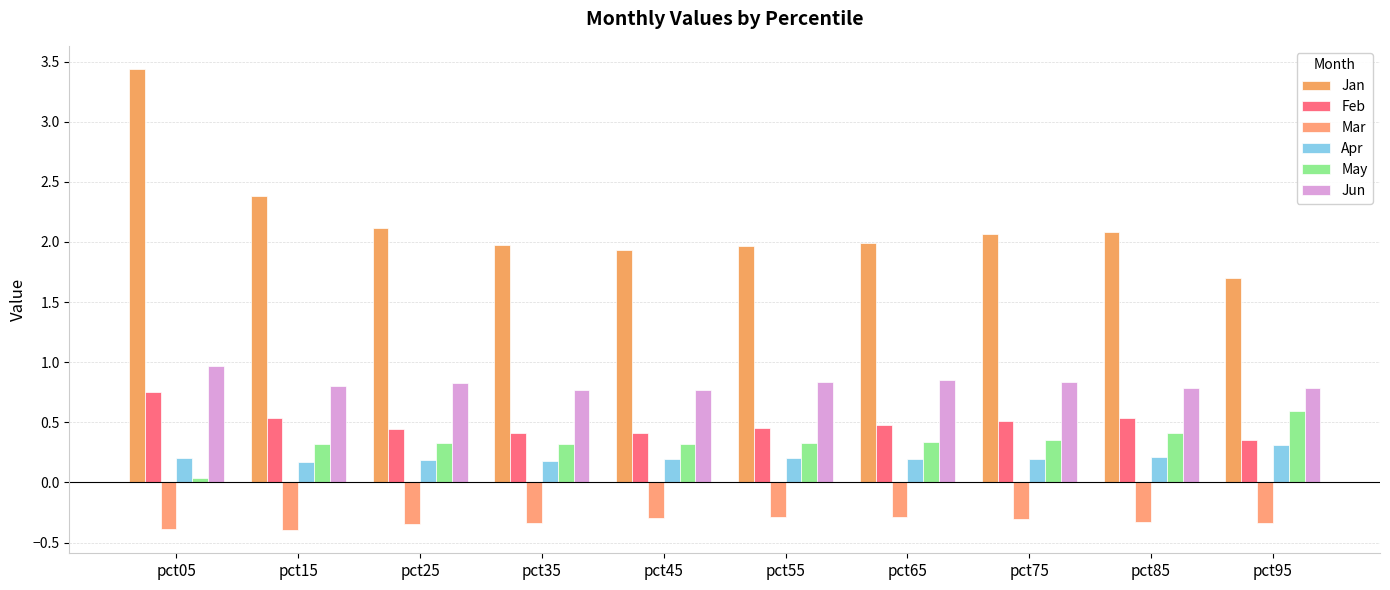

Does the chart contain stacked bars?

No